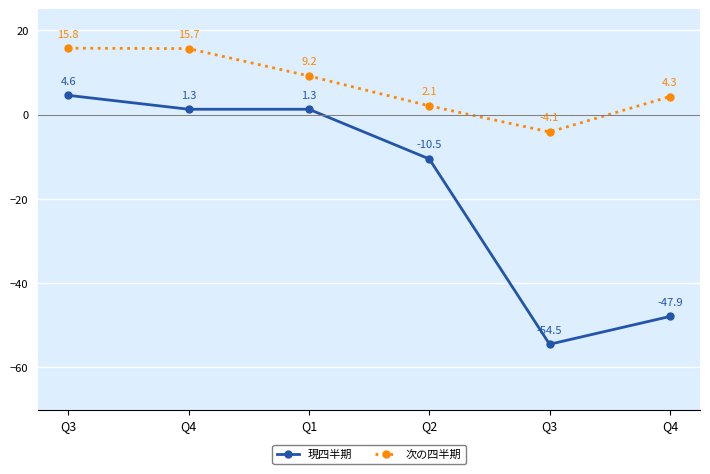

How many values in the 現四半期 series are below 1?

3